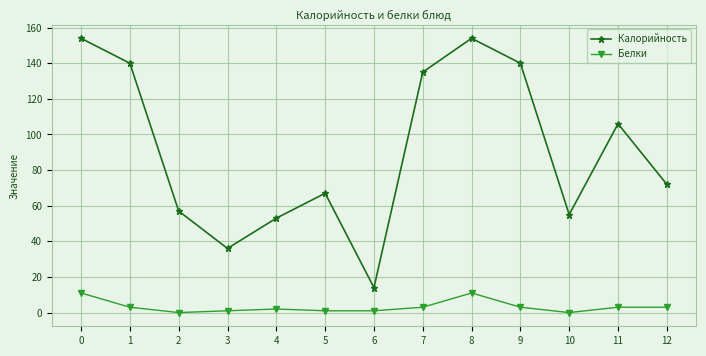

Reading left to right, extract all data points from this chart.

Калорийность: 154	140	57	36	53	67	14	135	154	140	55	106	72
Белки: 11	3	0	1	2	1	1	3	11	3	0	3	3